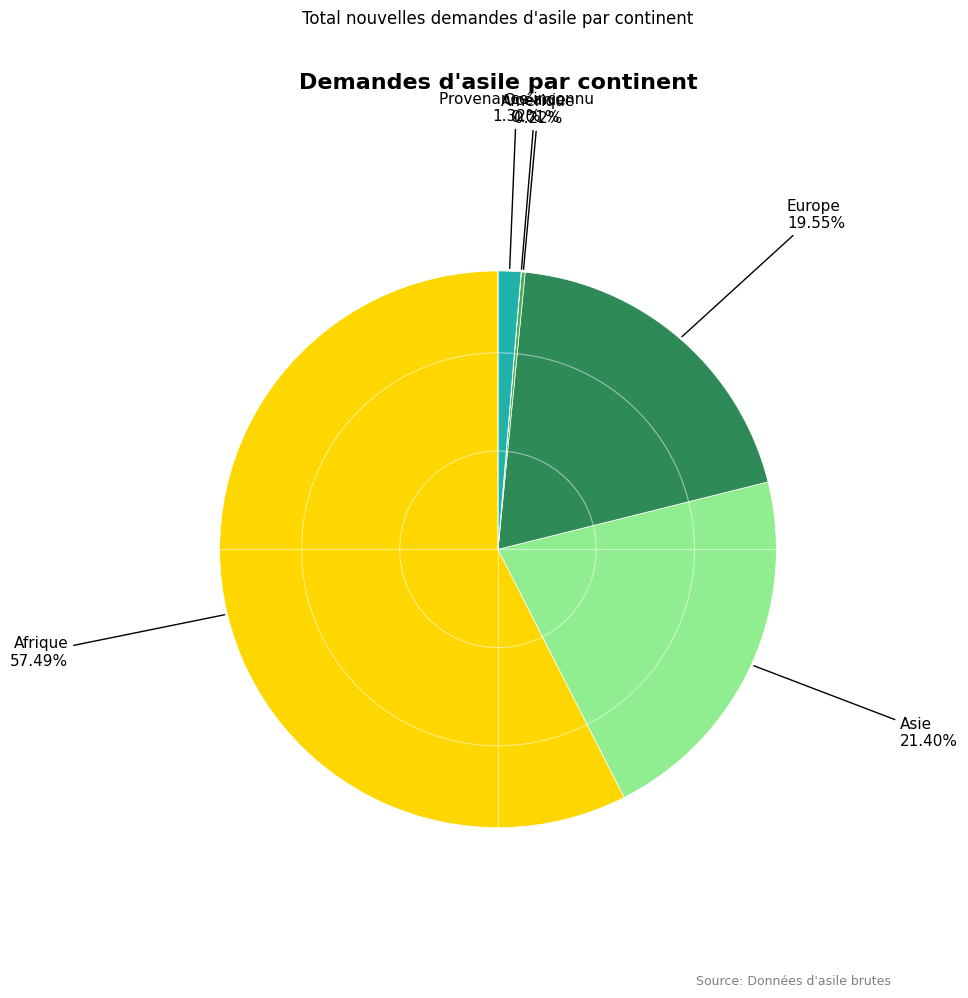

Which slice is the largest?

Afrique